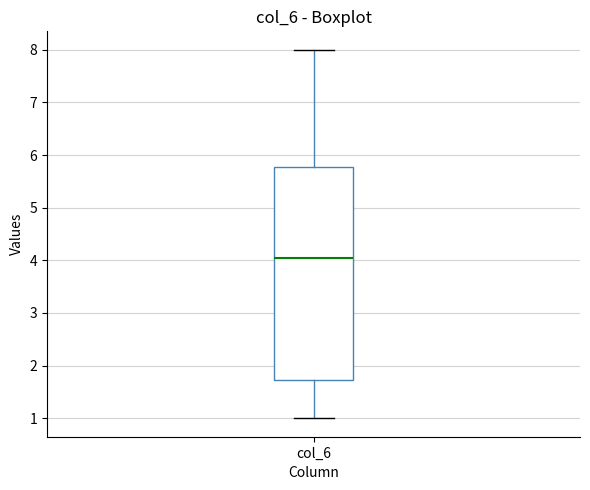

Transcribe this box plot: give where the median line is, the range the box spans, and where the two whiskers end, as read against the y-axis. The values are not printed on the chart, so give them approximately, as read against the axis.

median 4.1, box 1.7 to 5.8, whiskers 1.0 to 8.0